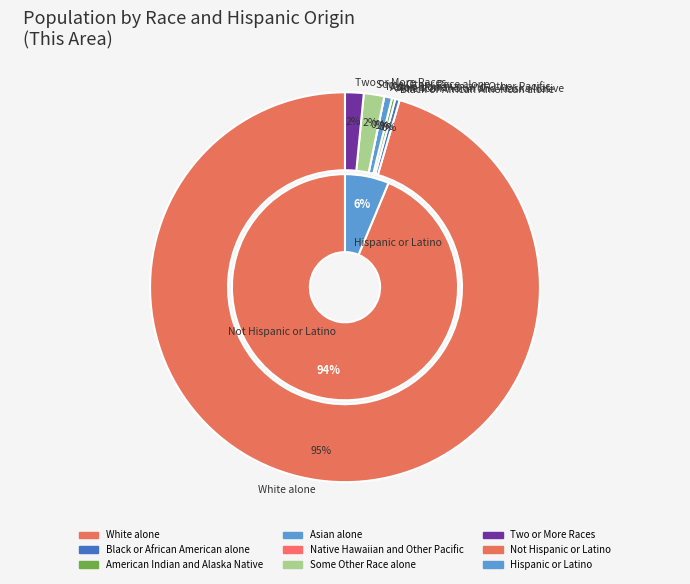

Which category accounts for the majority?

White alone